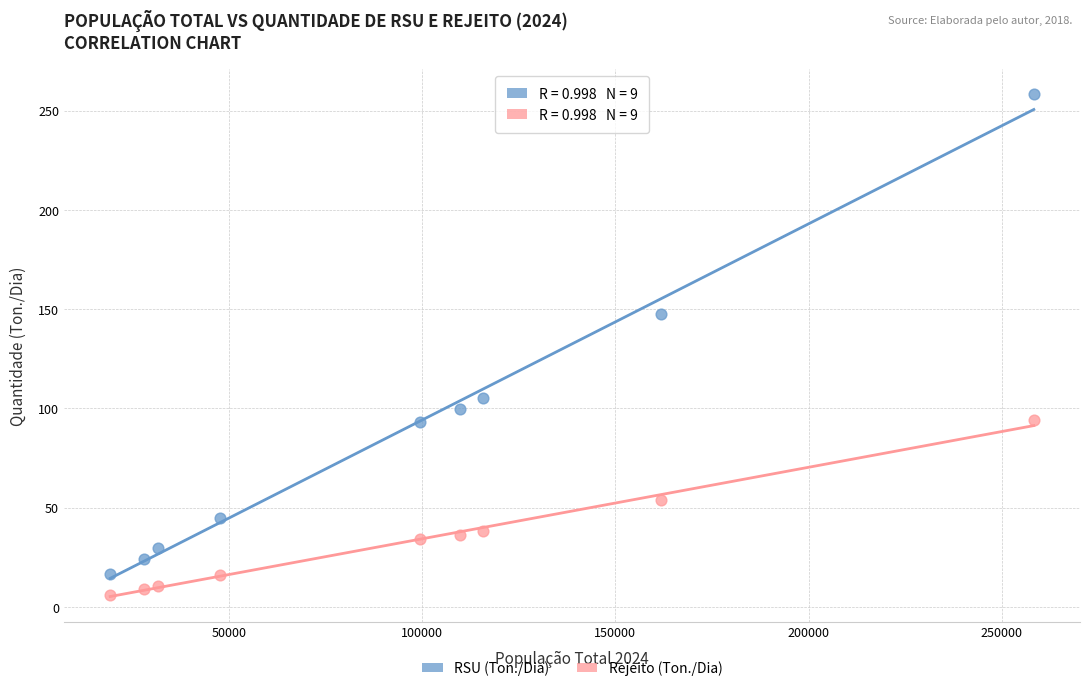

Across all data points, what is the range of Y values (max minus min)?

252.2